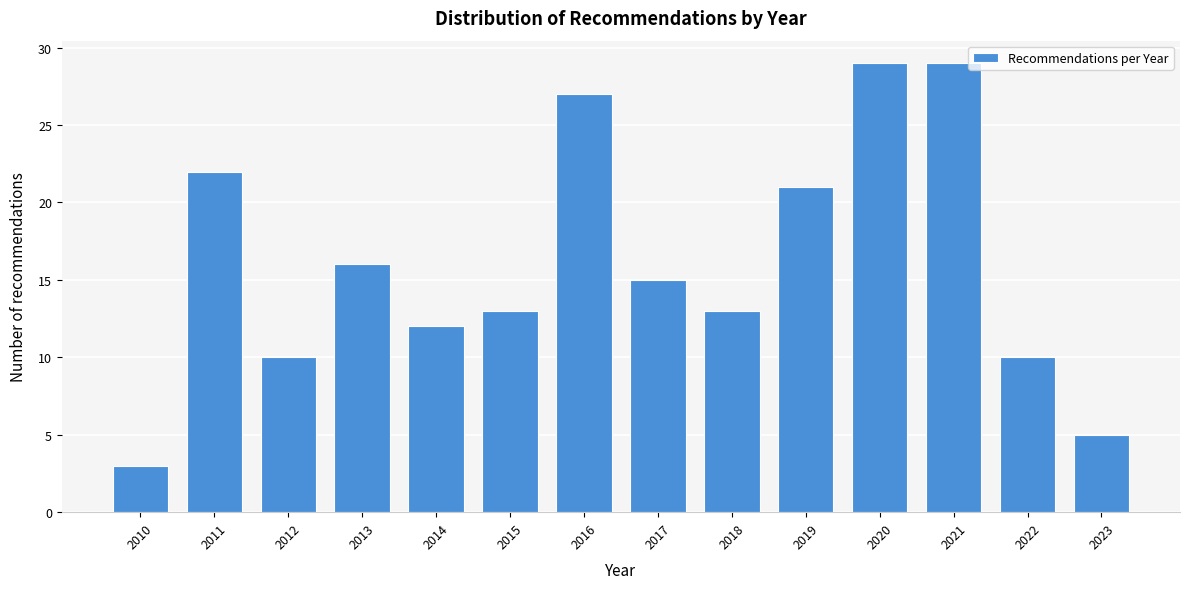

Reading left to right, what are all the values shown in this chart?

3	22	10	16	12	13	27	15	13	21	29	29	10	5